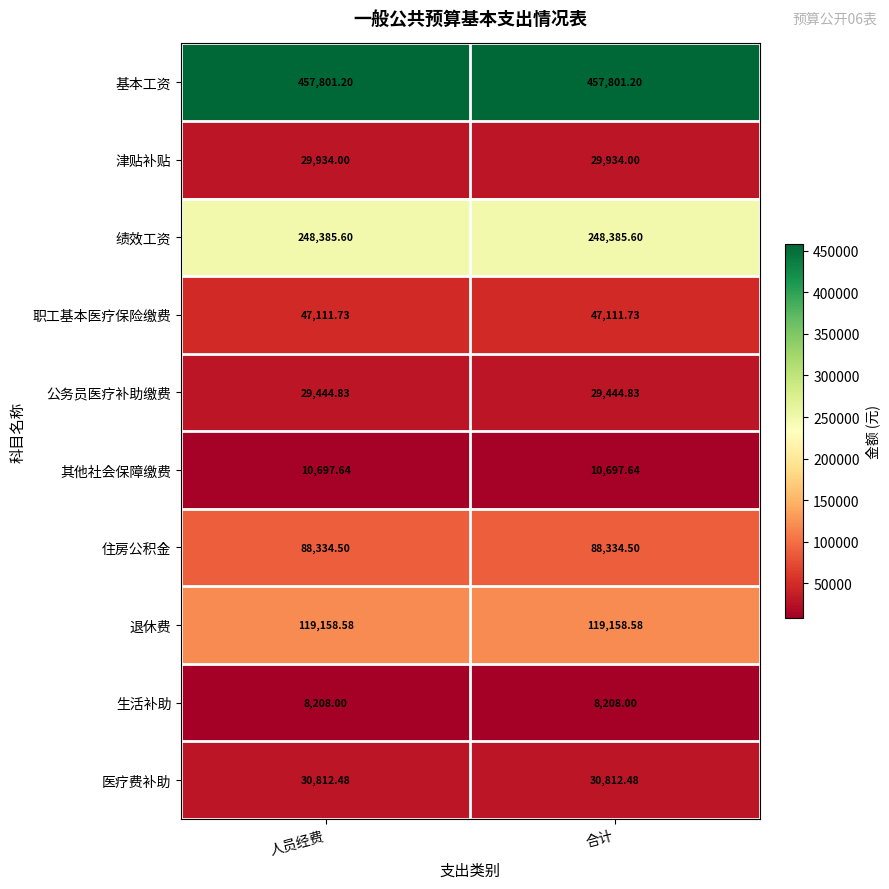

Which series has the largest total across all categories?

基本工资